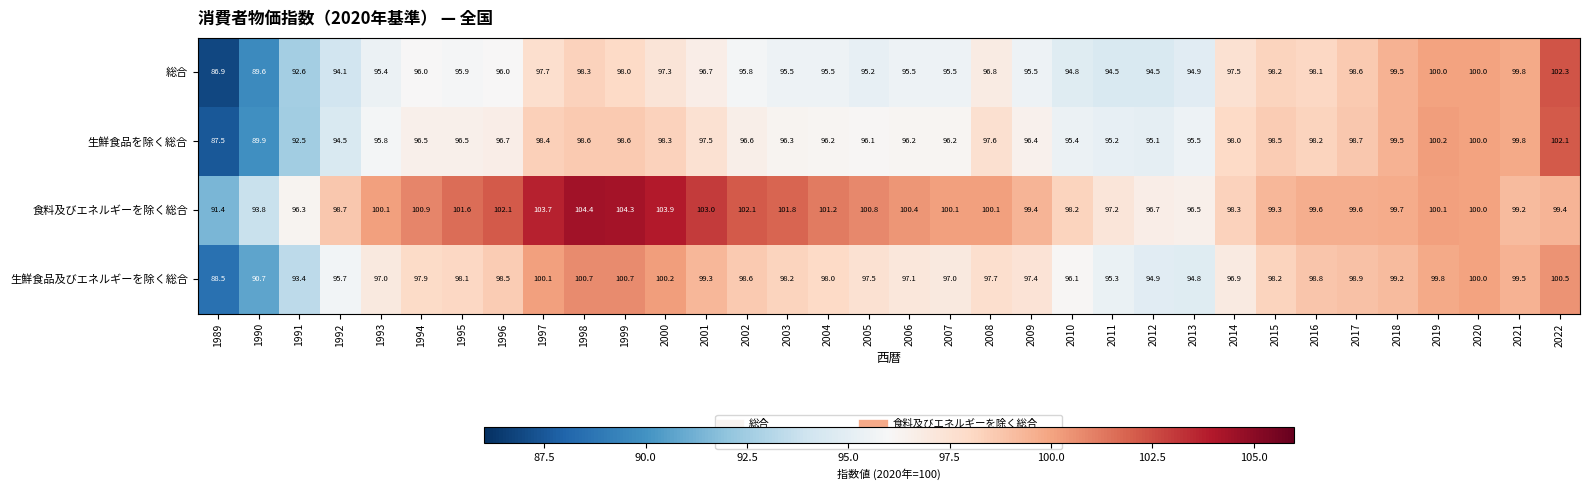

Which series has the largest total across all categories?

食料及びエネルギーを除く総合